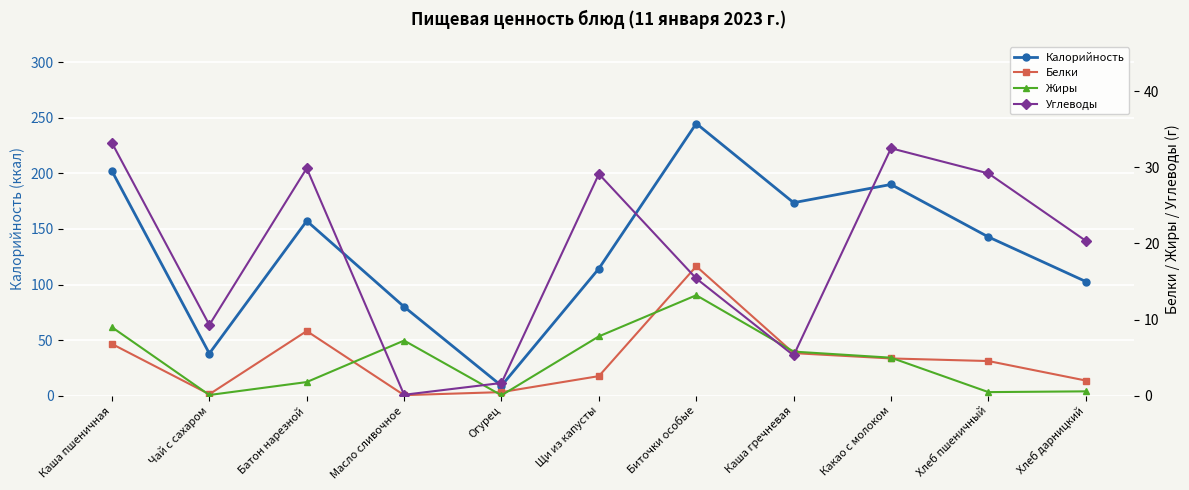

What is the highest value of the Жиры series?

13.2